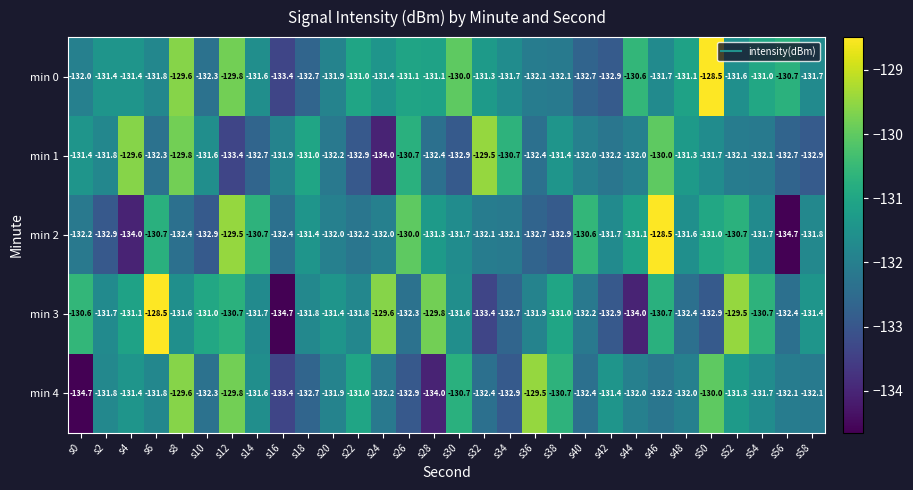

Which series has the largest total across all categories?

min 0